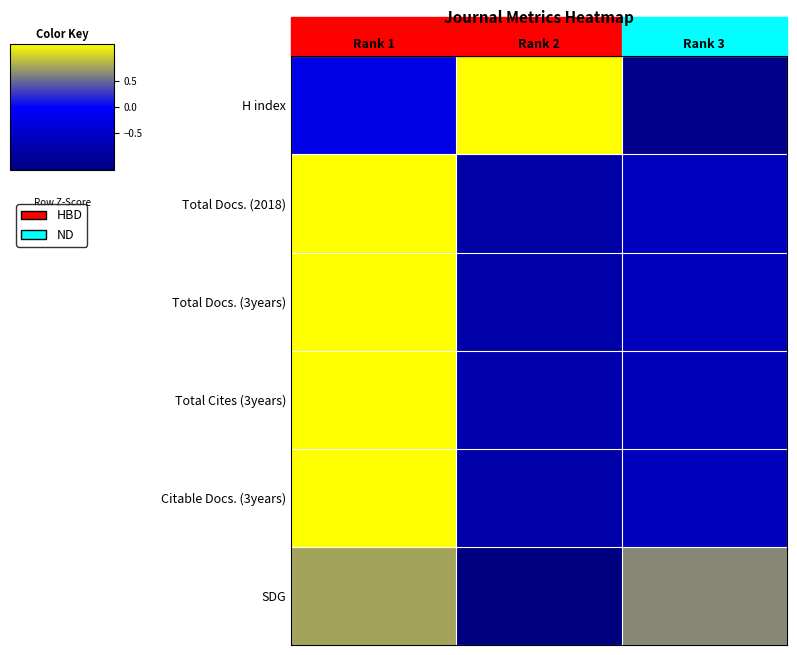

At which category is the sum across all series the highest?

Rank 1